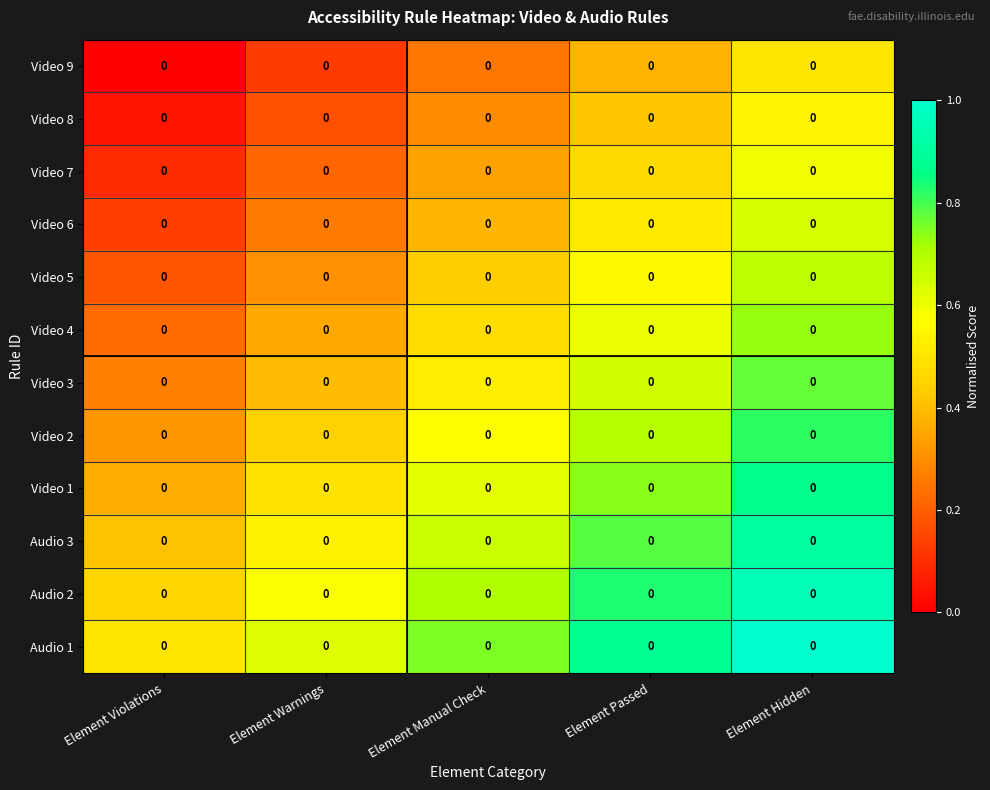

How many distinct data groups are displayed?

12